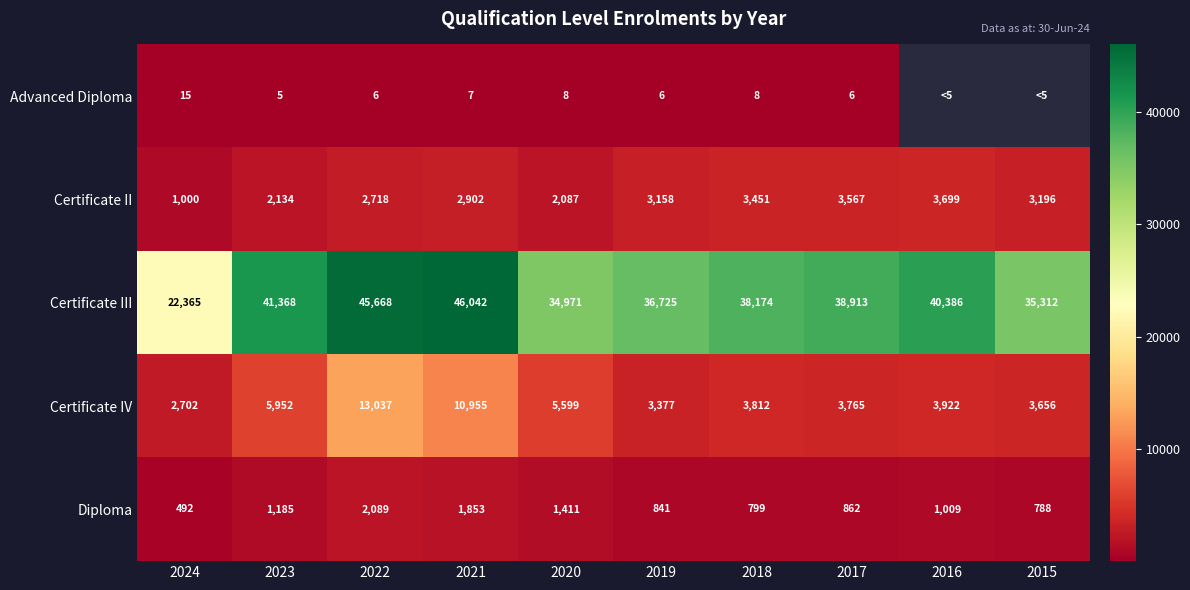

The Advanced Diploma series shows 6 at 2019. True or false?

True